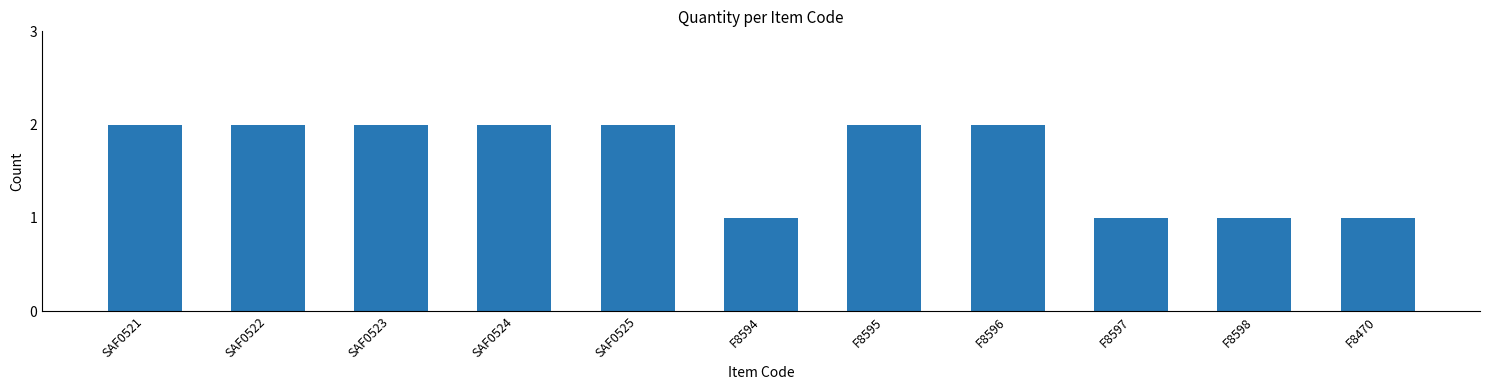

What is the label of the 3rd bar from the left?

SAF0523